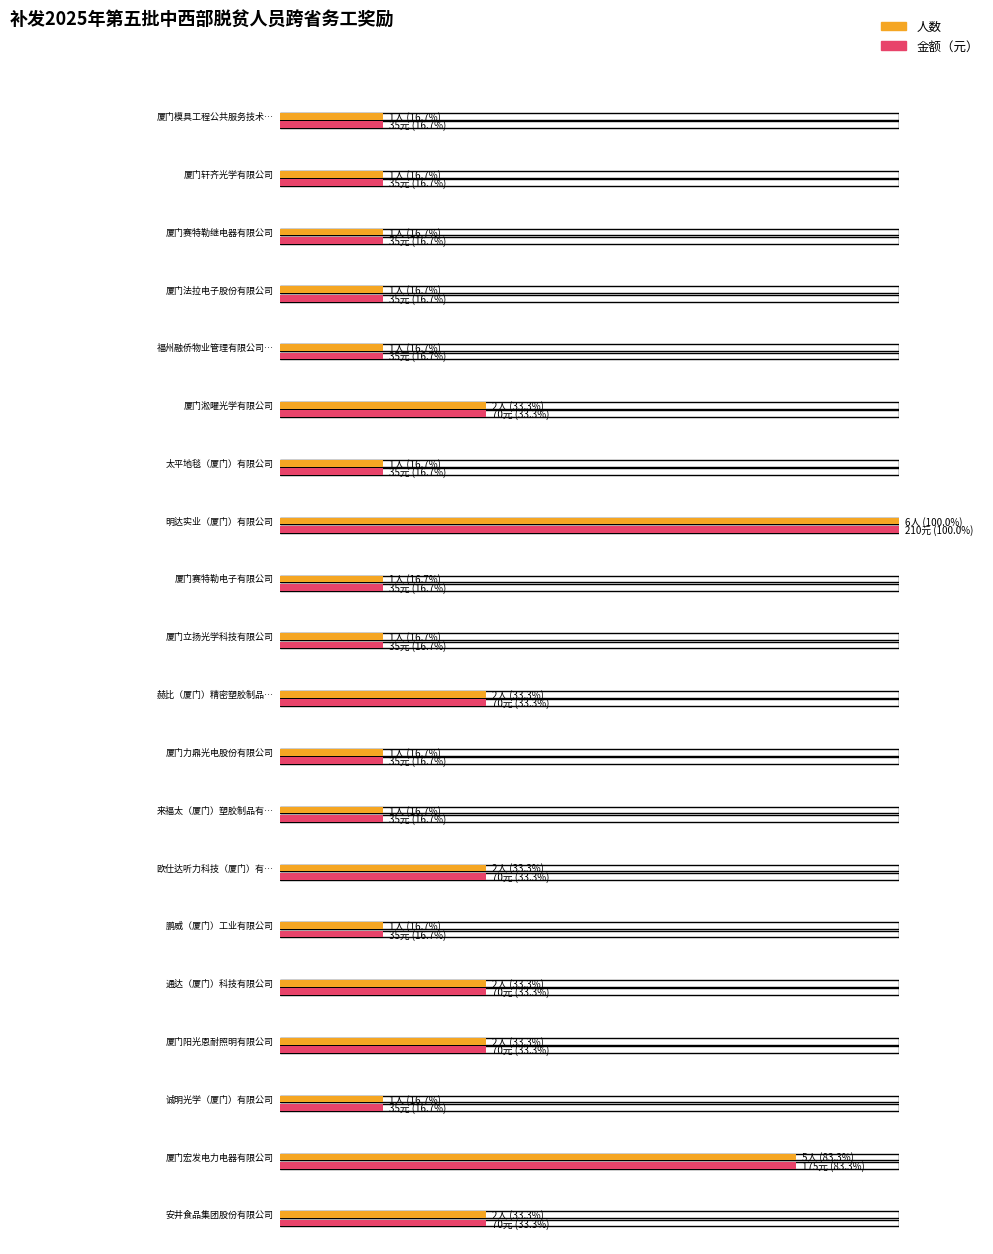

At 厦门模具工程公共服务技术中心有限公司, list the series in order from largest to smallest.

金额（元）, 人数